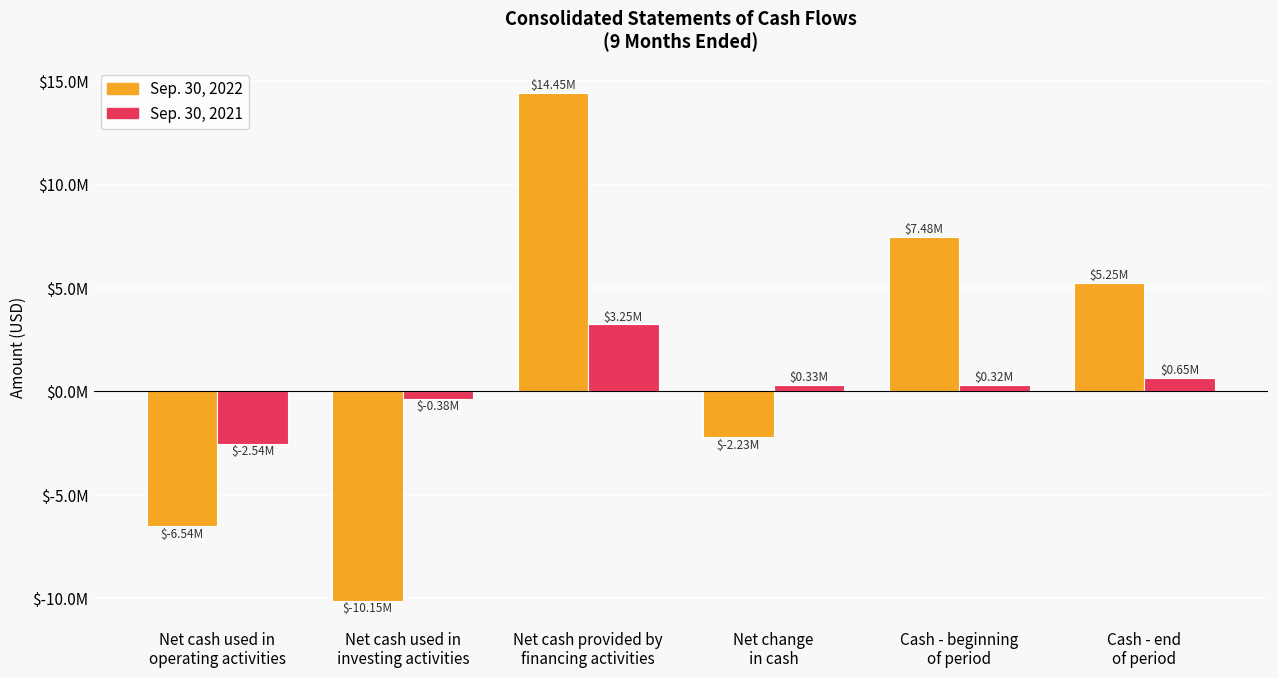

What is the label of the 1st bar from the right?

Cash - end
of period